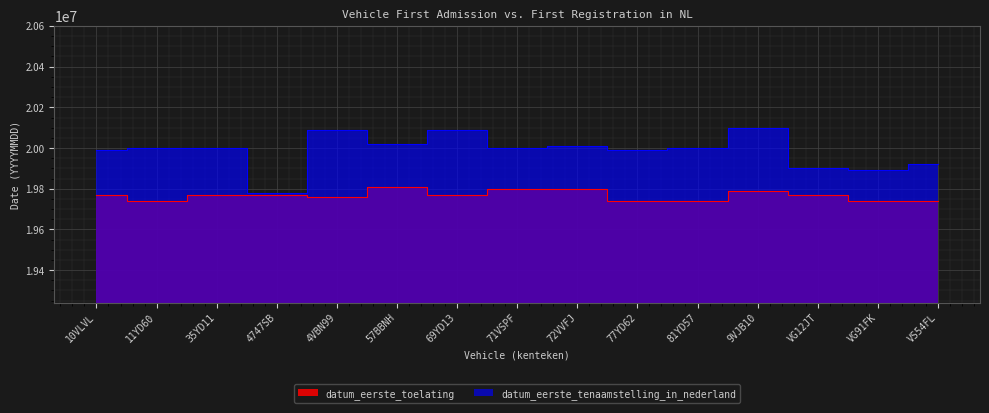

What is the label of the 4th point from the left?

4747SB